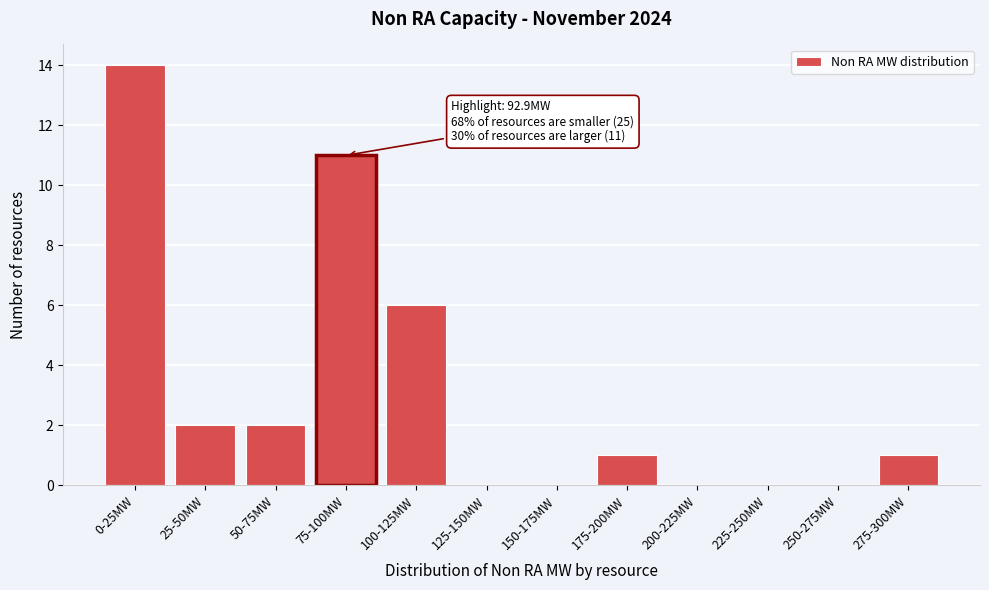

Reading left to right, transcribe all the data shown in this chart.

0-25MW=14	25-50MW=2	50-75MW=2	75-100MW=11	100-125MW=6	125-150MW=0	150-175MW=0	175-200MW=1	200-225MW=0	225-250MW=0	250-275MW=0	275-300MW=1